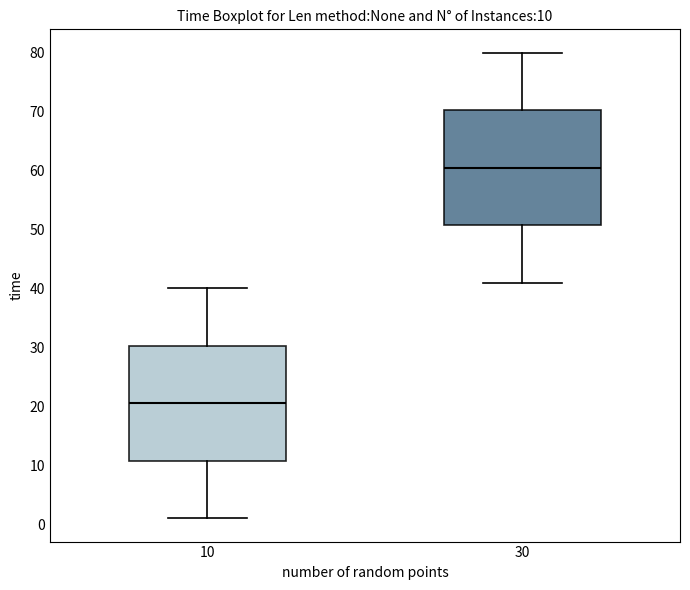

Which box's median line is the highest?

30